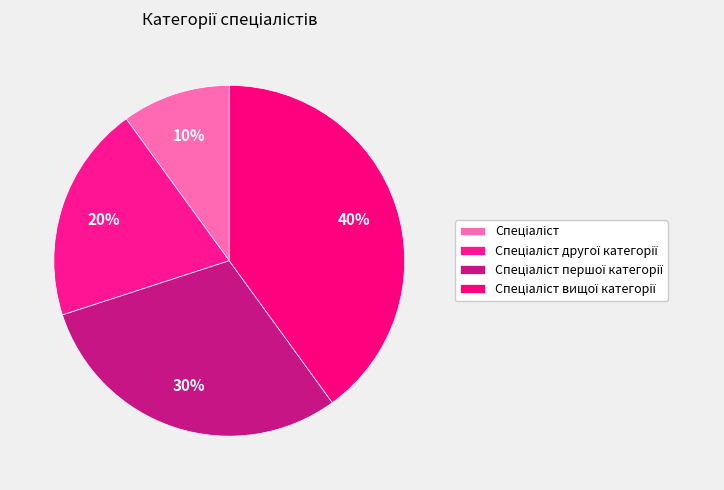

Count the number of slices in the pie.

4